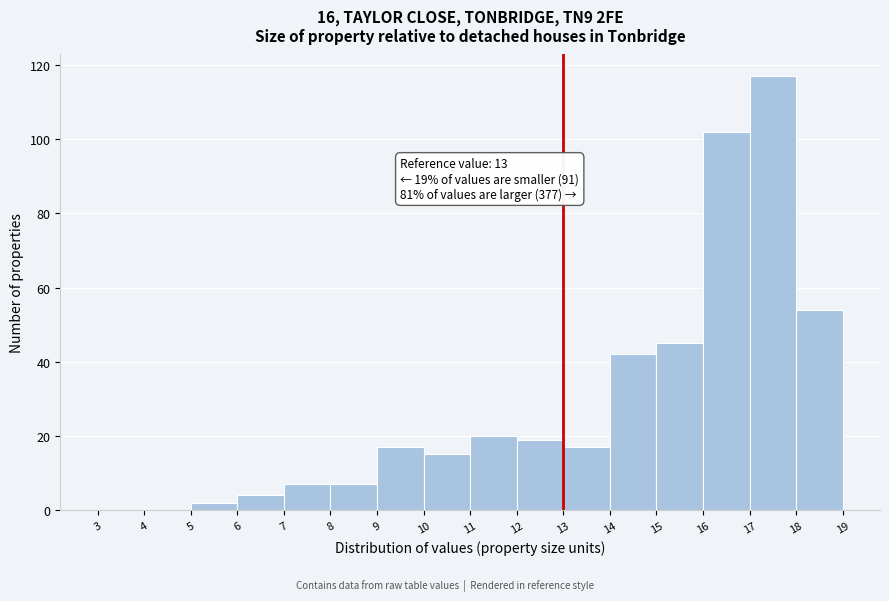

Which range on the x-axis has the tallest bar?

17 to 18